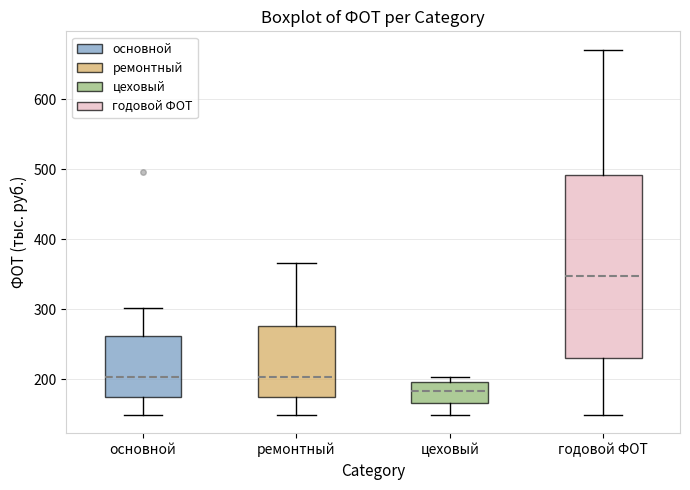

Comparing the boxes themselves (not the whiskers), which one is the tallest?

годовой ФОТ